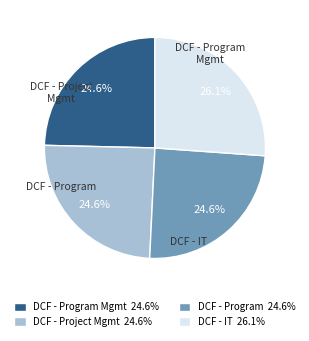

Approximately how many times larger is the value at DCF - Program Mgmt 24.6% compared to DCF - Program 24.6%?

1.0